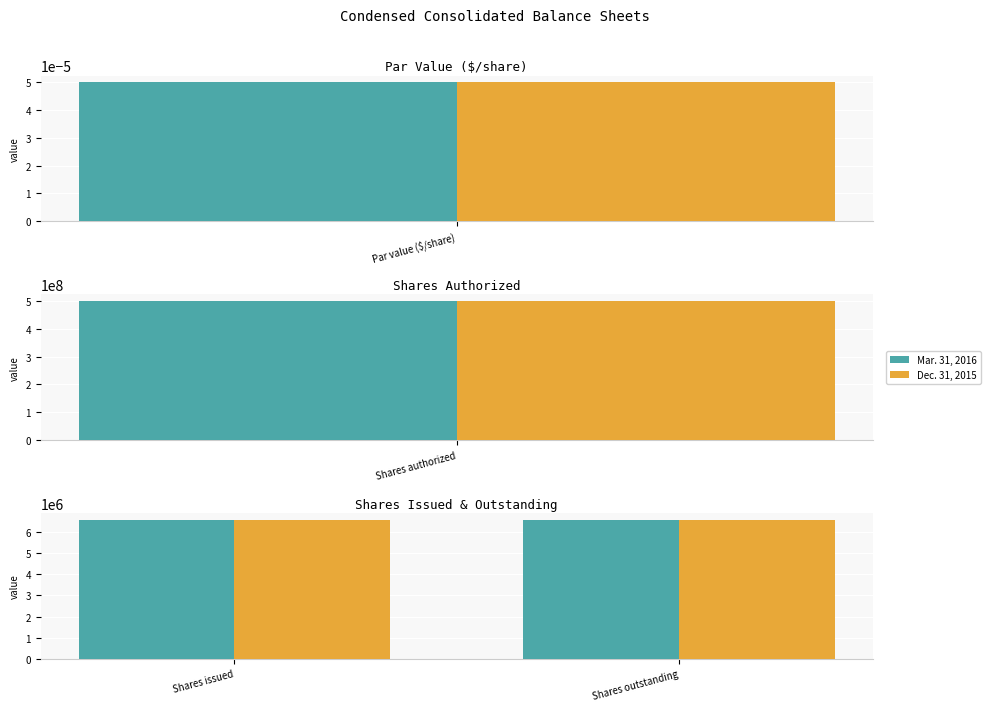

Count the number of categories in the chart.

2